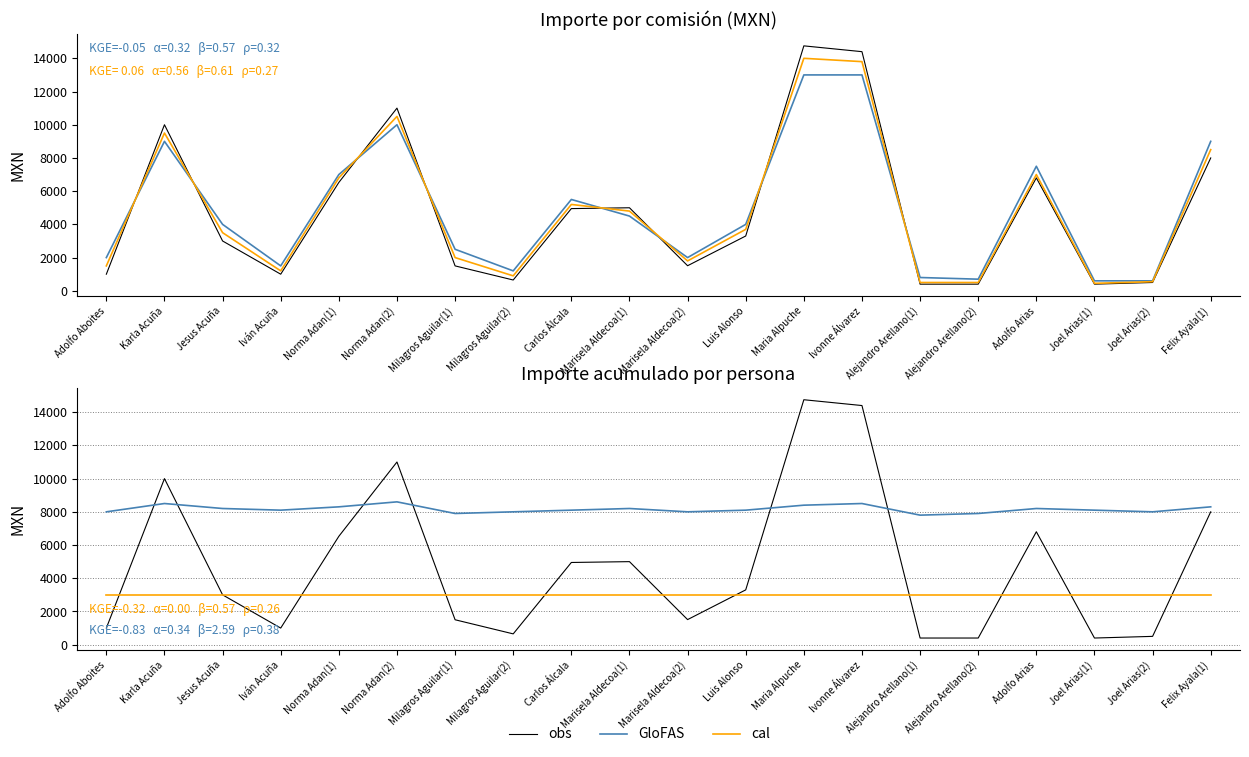

Reading left to right, what are all the values shown in this chart?

obs: Adolfo Aboites=1000	Karla Acuña=10000	Jesus Acuña=3000	Iván Acuña=1000	Norma Adan(1)=6526	Norma Adan(2)=11000	Milagros Aguilar(1)=1500	Milagros Aguilar(2)=650	Carlos Álcala=4950	Marisela Aldecoa(1)=5000	Marisela Aldecoa(2)=1510	Luis Alonso=3300	Maria Alpuche=14750	Ivonne Álvarez=14400	Alejandro Arellano(1)=400	Alejandro Arellano(2)=400	Adolfo Arias=6800	Joel Arias(1)=400	Joel Arias(2)=500	Felix Ayala(1)=8000
GloFAS: Adolfo Aboites=8000	Karla Acuña=8500	Jesus Acuña=8200	Iván Acuña=8100	Norma Adan(1)=8300	Norma Adan(2)=8600	Milagros Aguilar(1)=7900	Milagros Aguilar(2)=8000	Carlos Álcala=8100	Marisela Aldecoa(1)=8200	Marisela Aldecoa(2)=8000	Luis Alonso=8100	Maria Alpuche=8400	Ivonne Álvarez=8500	Alejandro Arellano(1)=7800	Alejandro Arellano(2)=7900	Adolfo Arias=8200	Joel Arias(1)=8100	Joel Arias(2)=8000	Felix Ayala(1)=8300
cal: Adolfo Aboites=3000	Karla Acuña=3000	Jesus Acuña=3000	Iván Acuña=3000	Norma Adan(1)=3000	Norma Adan(2)=3000	Milagros Aguilar(1)=3000	Milagros Aguilar(2)=3000	Carlos Álcala=3000	Marisela Aldecoa(1)=3000	Marisela Aldecoa(2)=3000	Luis Alonso=3000	Maria Alpuche=3000	Ivonne Álvarez=3000	Alejandro Arellano(1)=3000	Alejandro Arellano(2)=3000	Adolfo Arias=3000	Joel Arias(1)=3000	Joel Arias(2)=3000	Felix Ayala(1)=3000